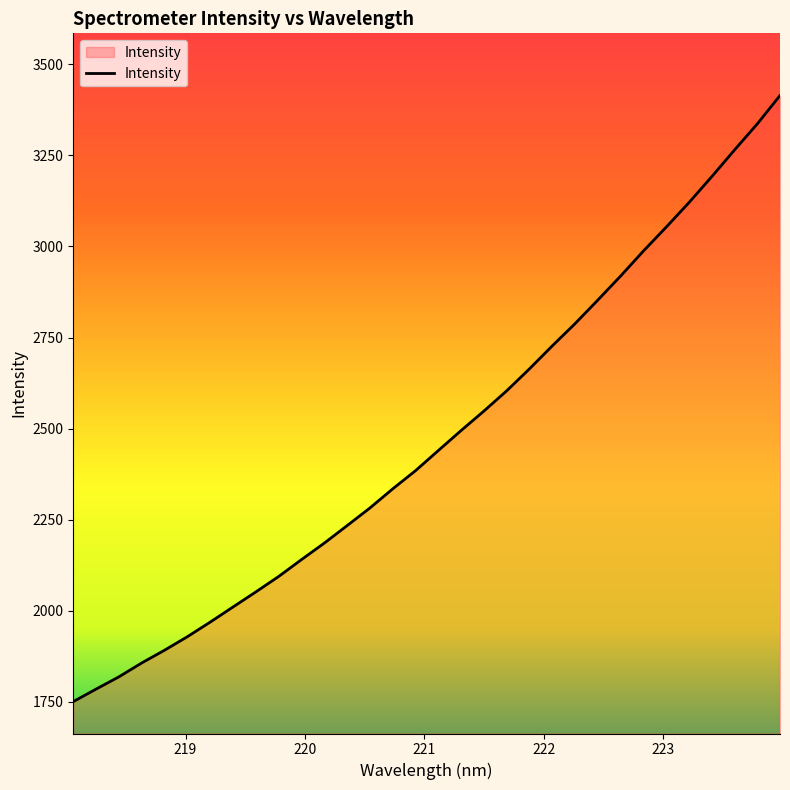

What is the minimum value shown in the chart?

1750.8